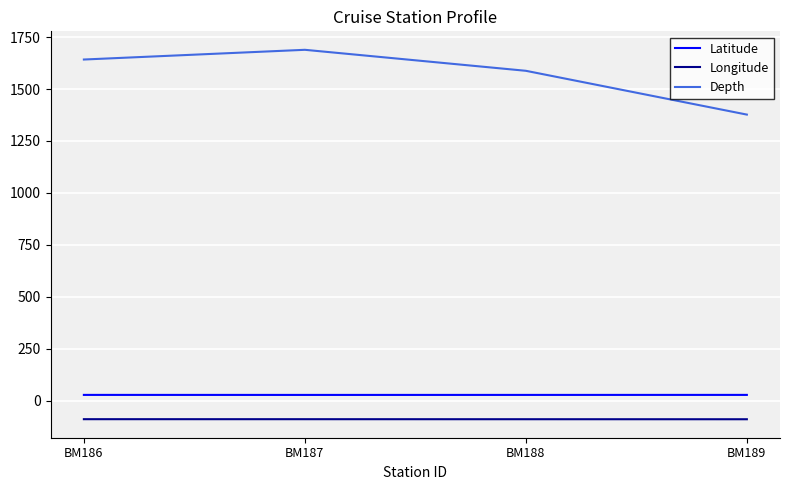

Which series has the largest total across all categories?

Depth